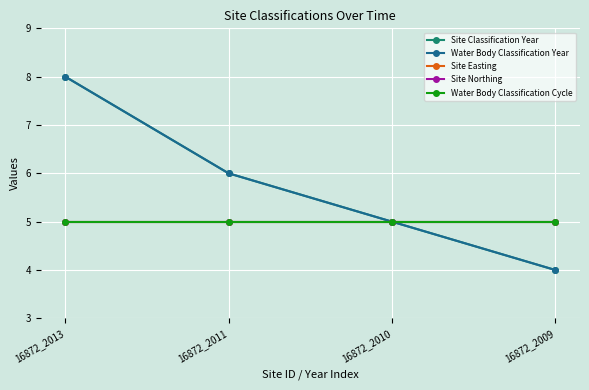

What is the maximum value shown in the chart?

8